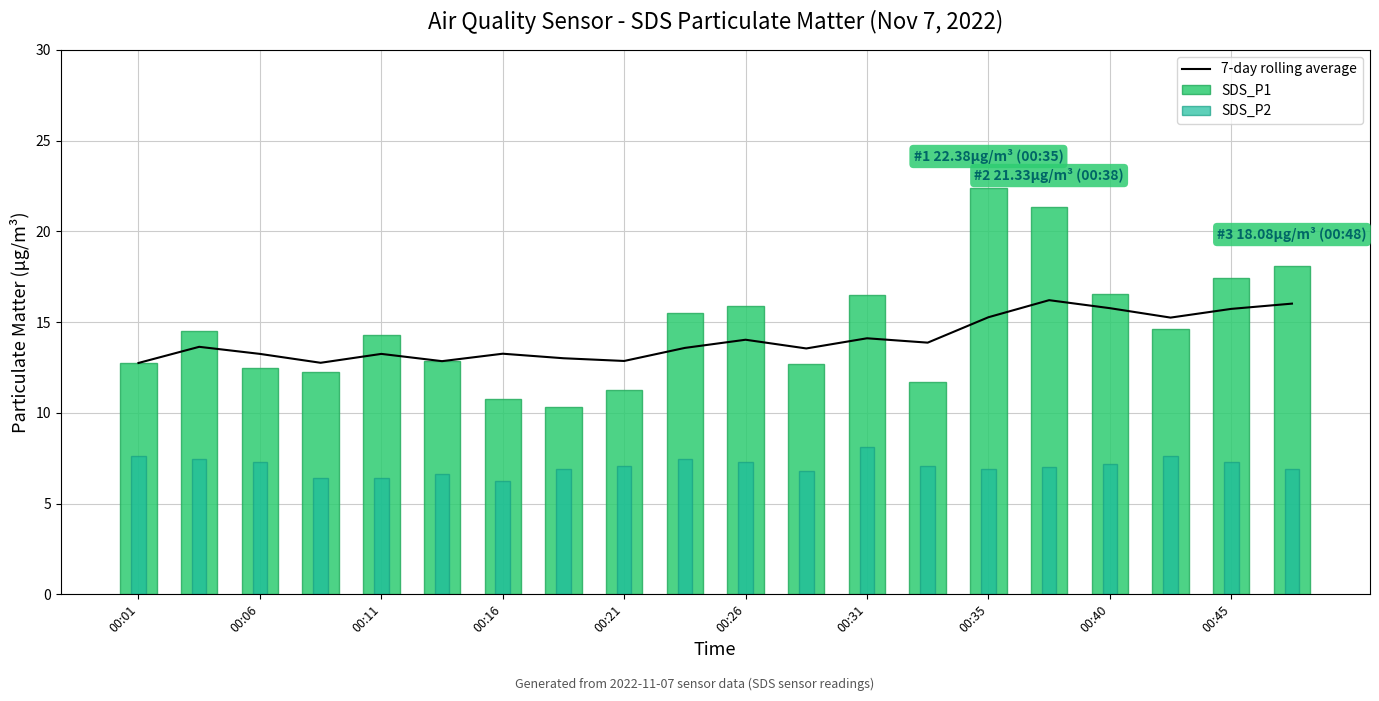

Which series has the widest spread of values?

SDS_P1